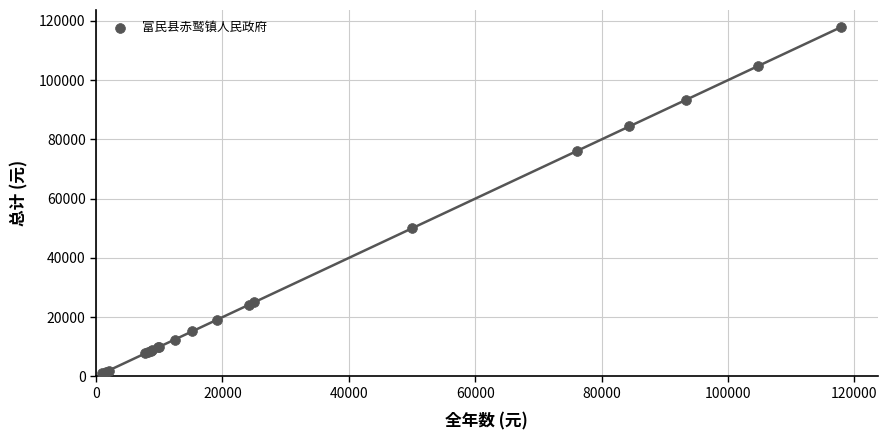

What Y value in the scatter plot is closest to 59426?

50000